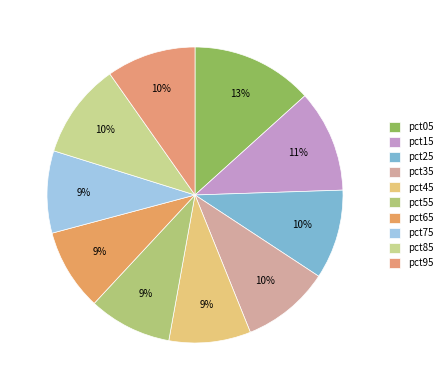

How many segments does this pie chart have?

10